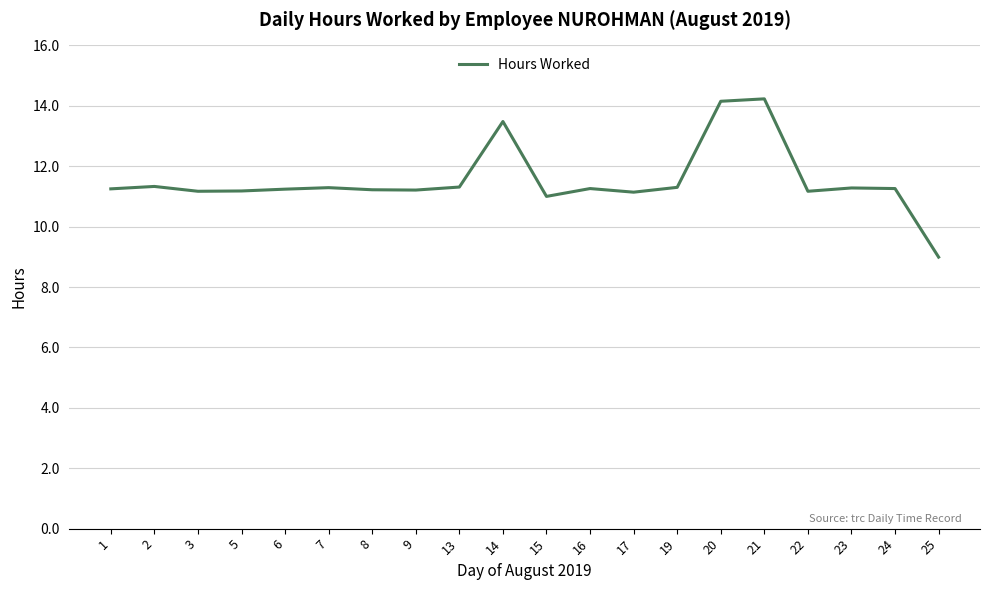

True or false: the data shows 2.6 at 25.

False